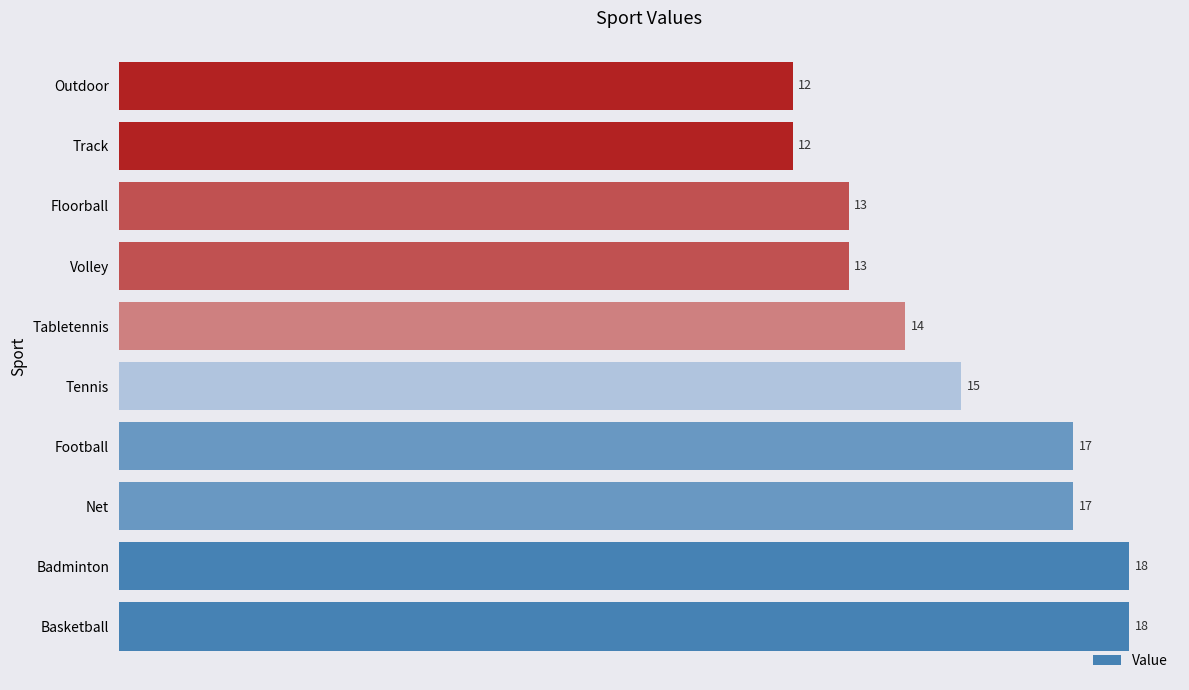

How many distinct data groups are displayed?

1